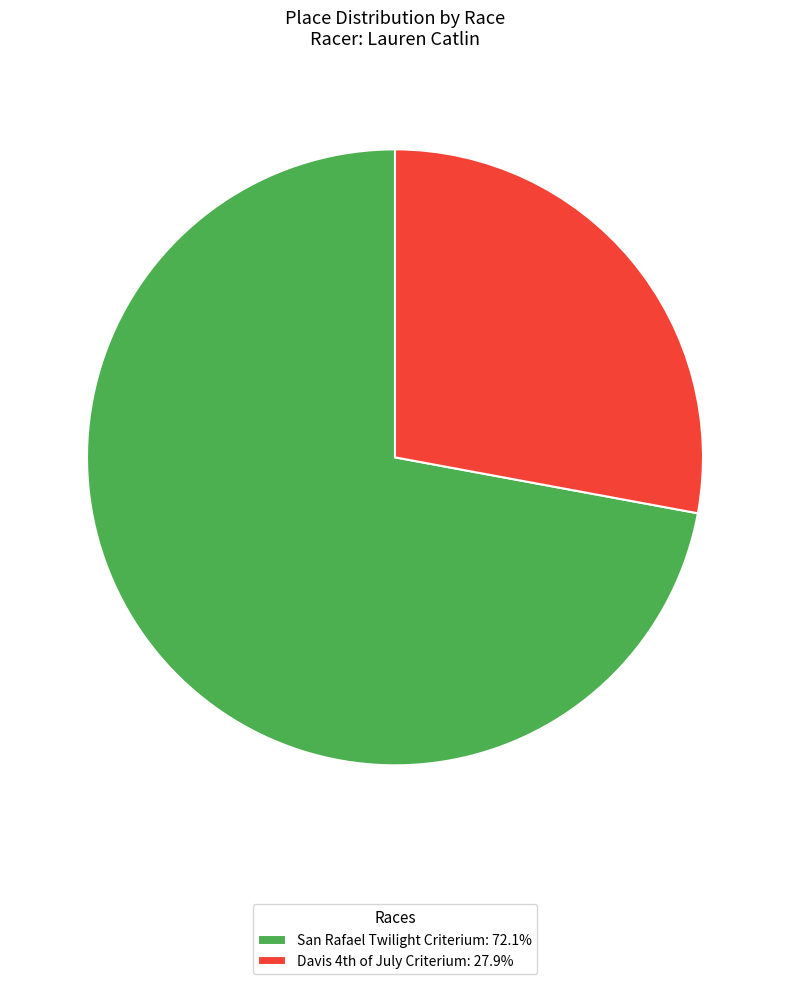

What is the smallest slice in the pie chart?

Davis 4th of July Criterium